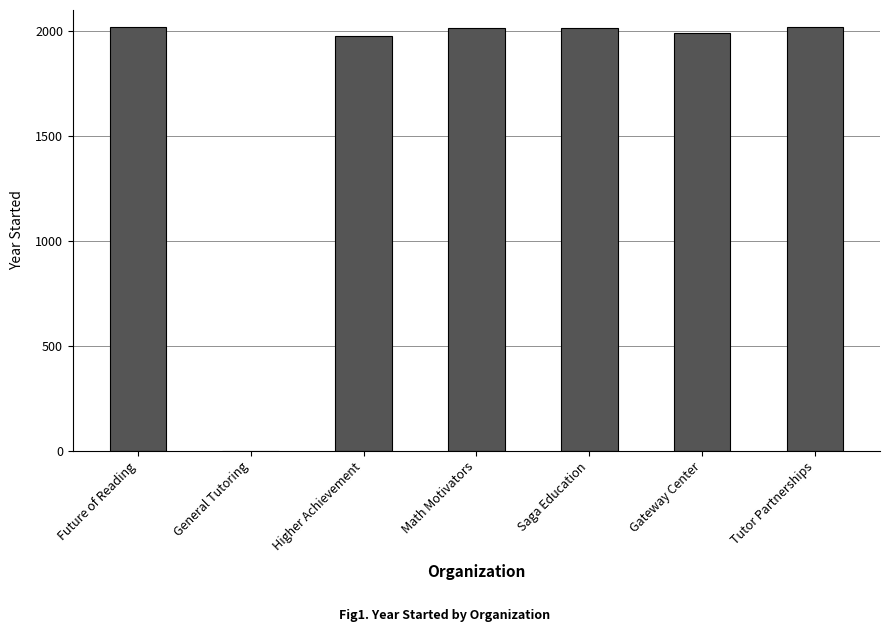

What is the change in value from Future of Reading to General Tutoring?

-2020